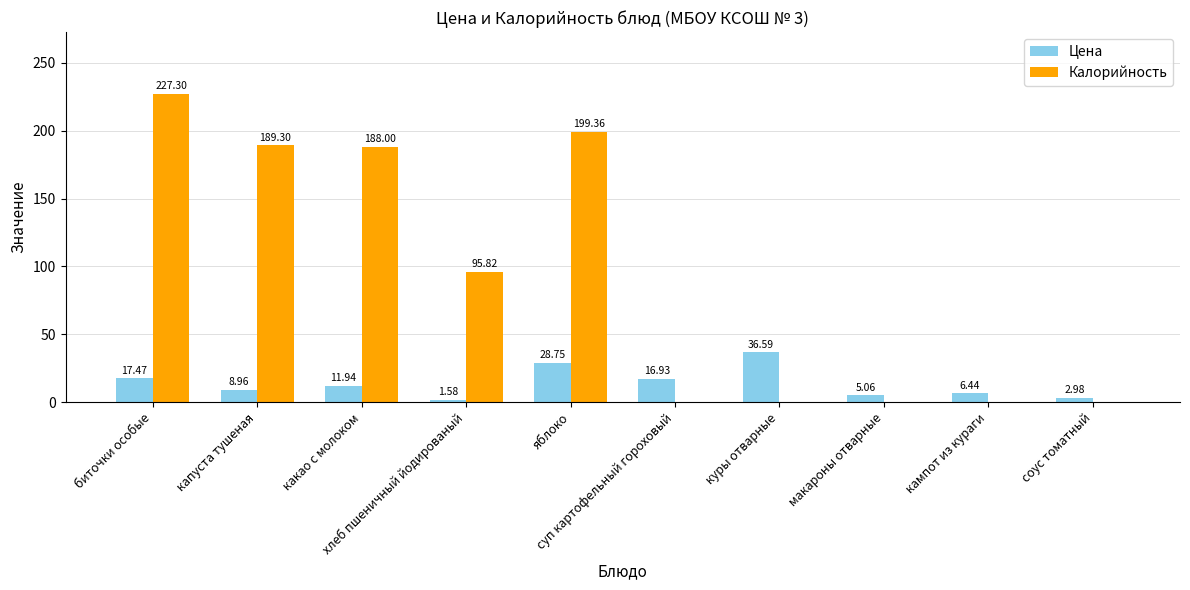

Which series has the largest total across all categories?

Калорийность